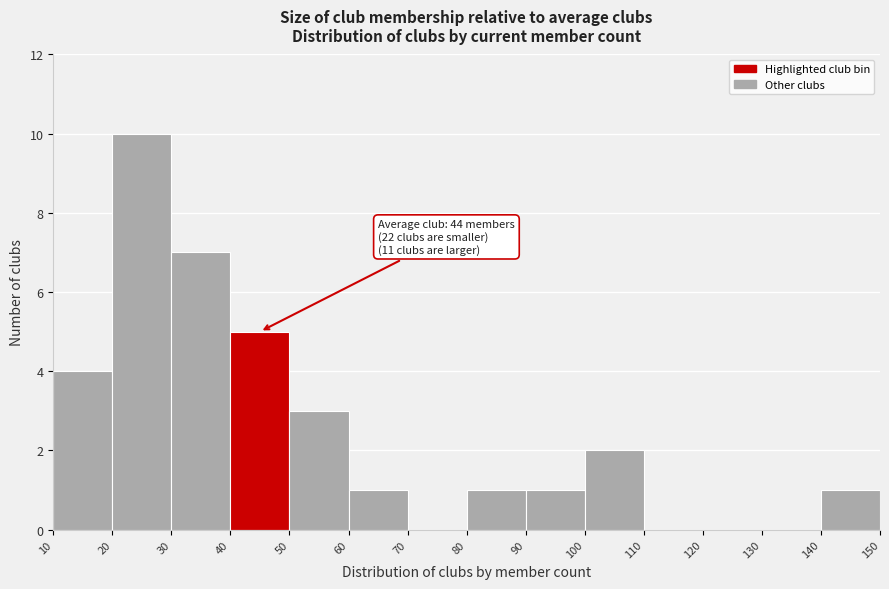

Which range on the x-axis has the tallest bar?

20 to 30